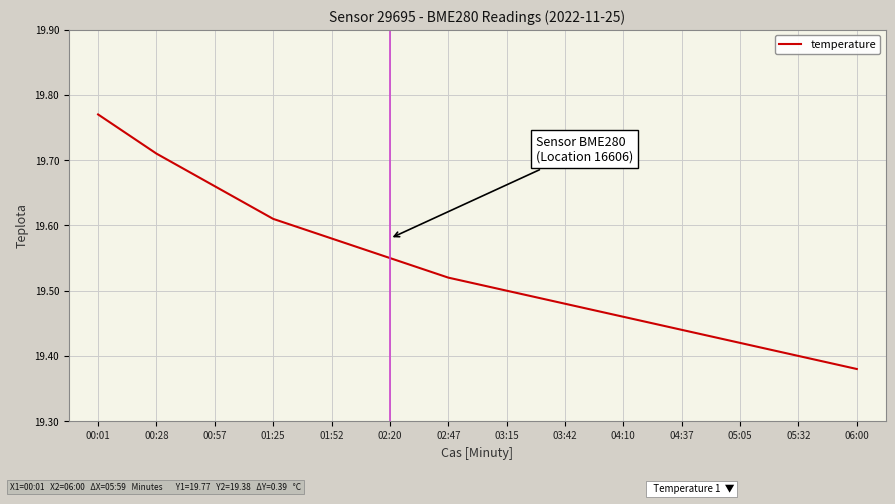

The chart shows a value of 4.0 at 00:01. True or false?

False